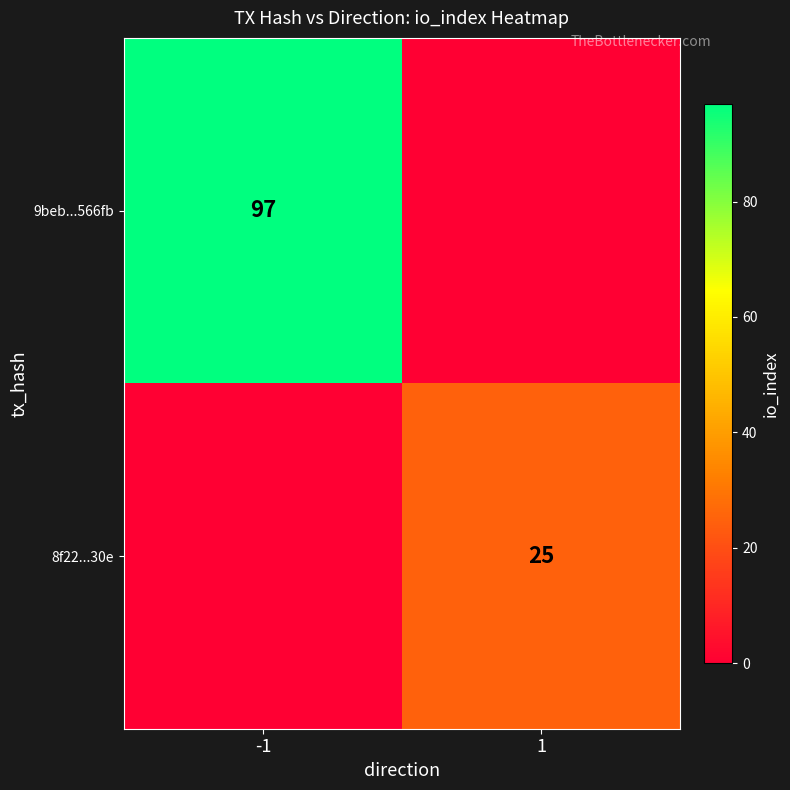

The 9beb...566fb series shows 22 at -1. True or false?

False